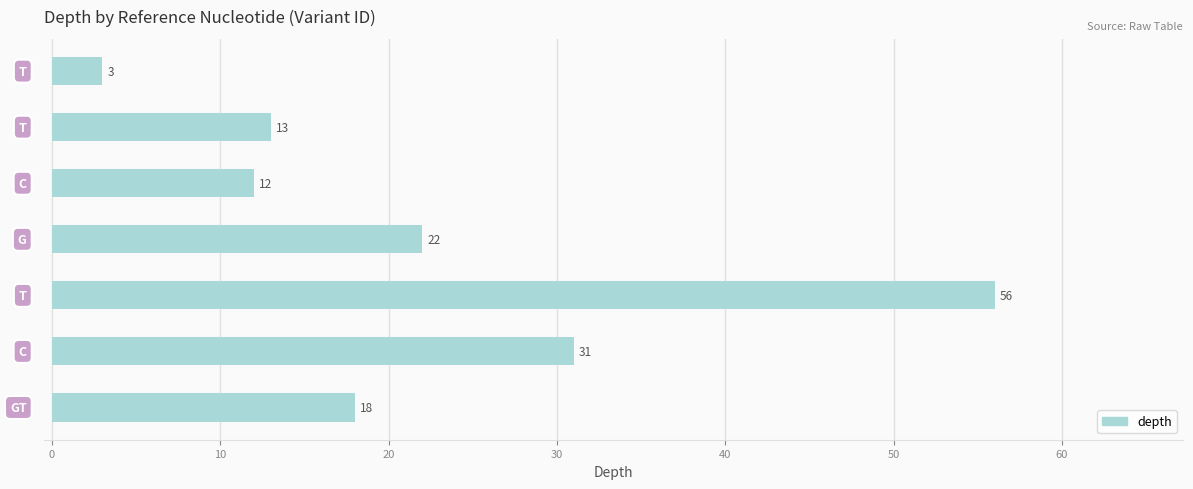

What is the difference between the maximum and minimum values?

53